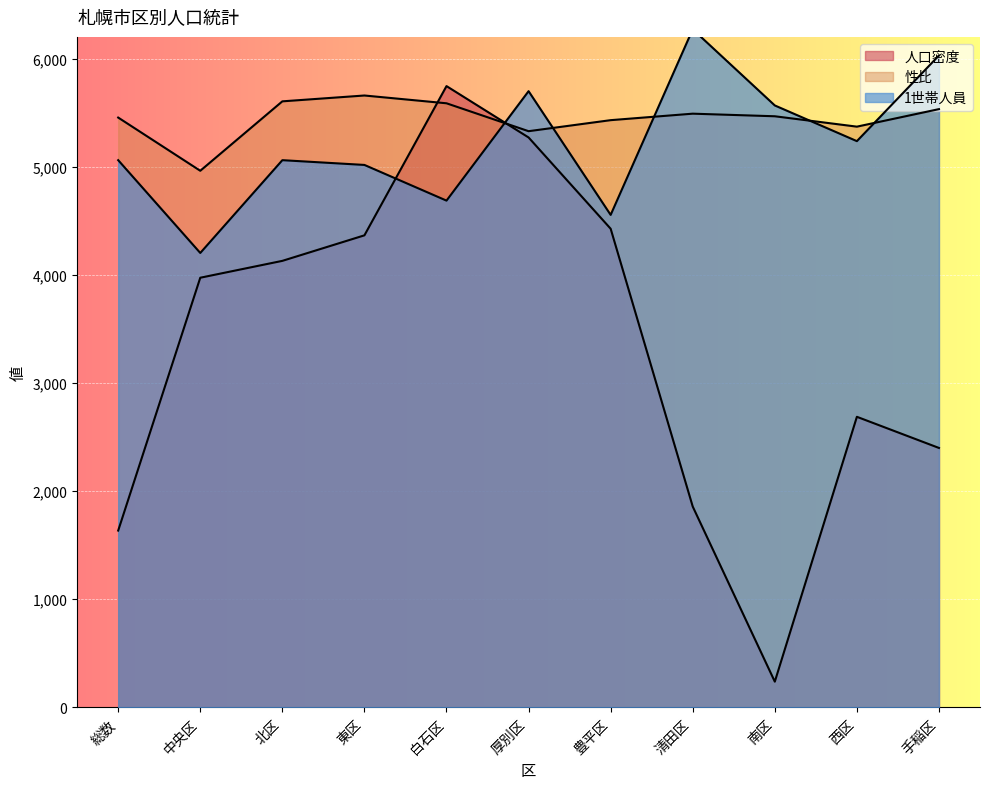

Which category has the highest value in the 1世帯人員 series?

清田区